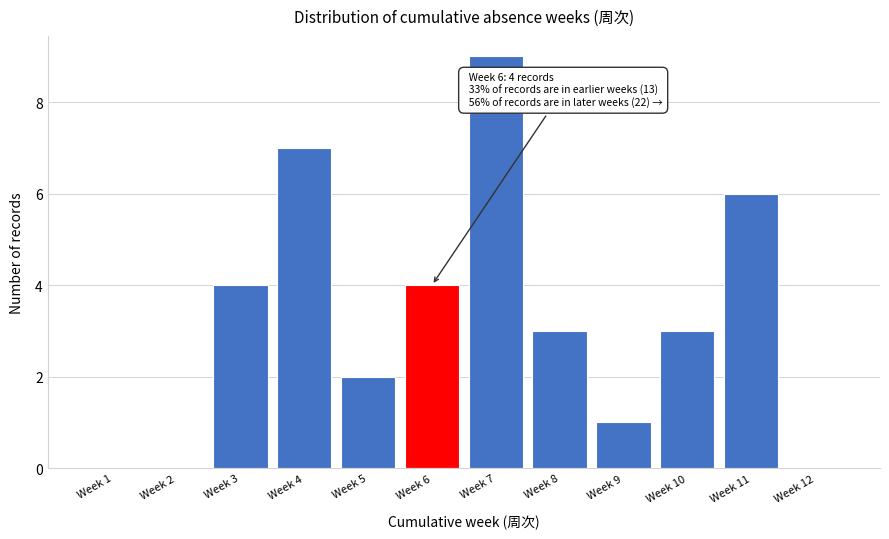

Reading left to right, transcribe all the data shown in this chart.

Week 1=0	Week 2=0	Week 3=4	Week 4=7	Week 5=2	Week 6=4	Week 7=9	Week 8=3	Week 9=1	Week 10=3	Week 11=6	Week 12=0